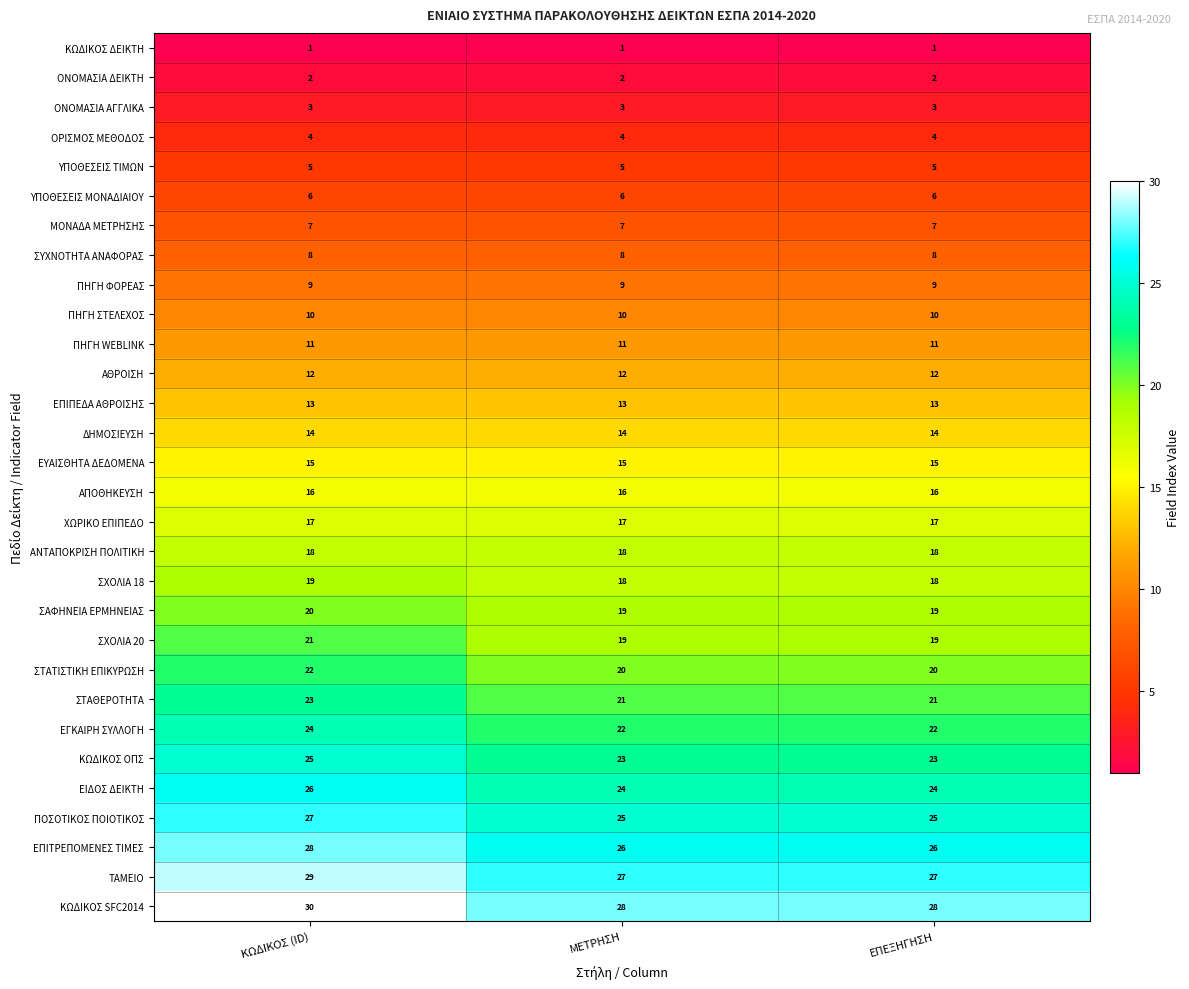

What is the minimum value for ΕΠΙΠΕΔΑ ΑΘΡΟΙΣΗΣ?

13